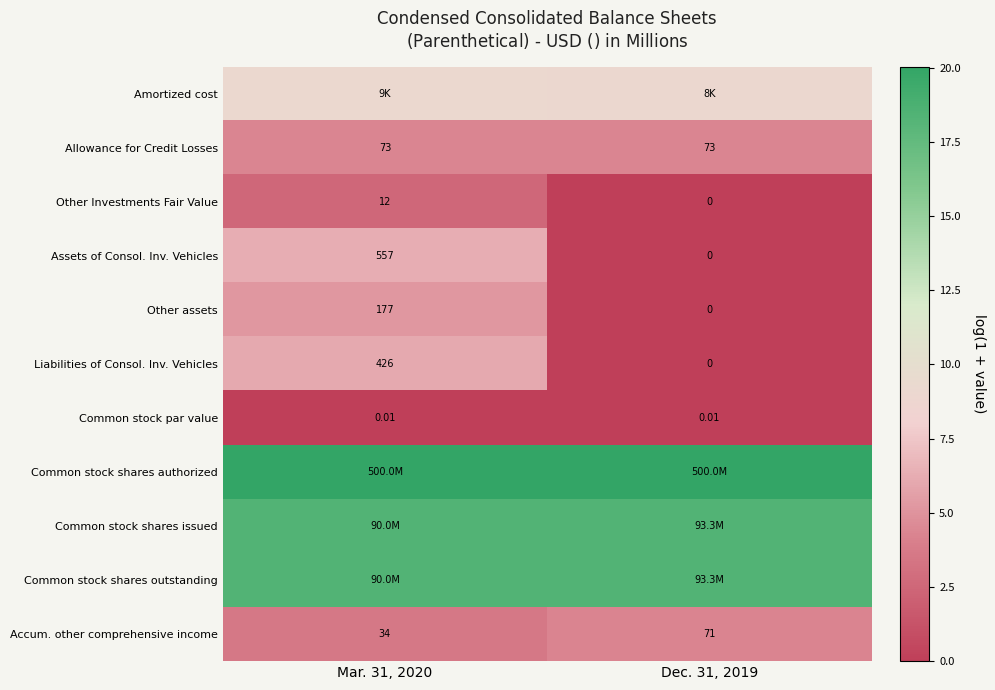

At which category is the sum across all series the highest?

Mar. 31, 2020